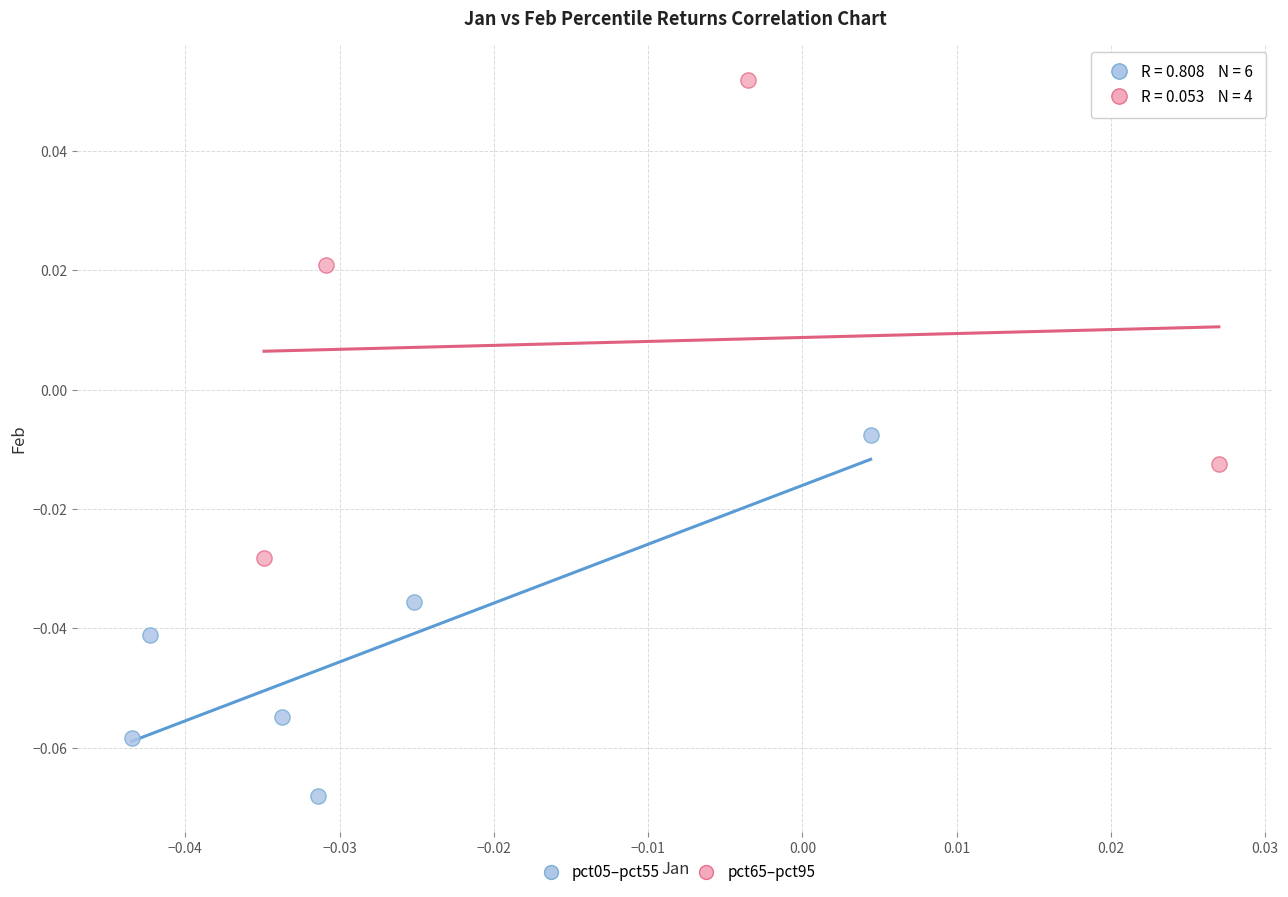

Which series reaches the minimum Y coordinate?

pct05–pct55